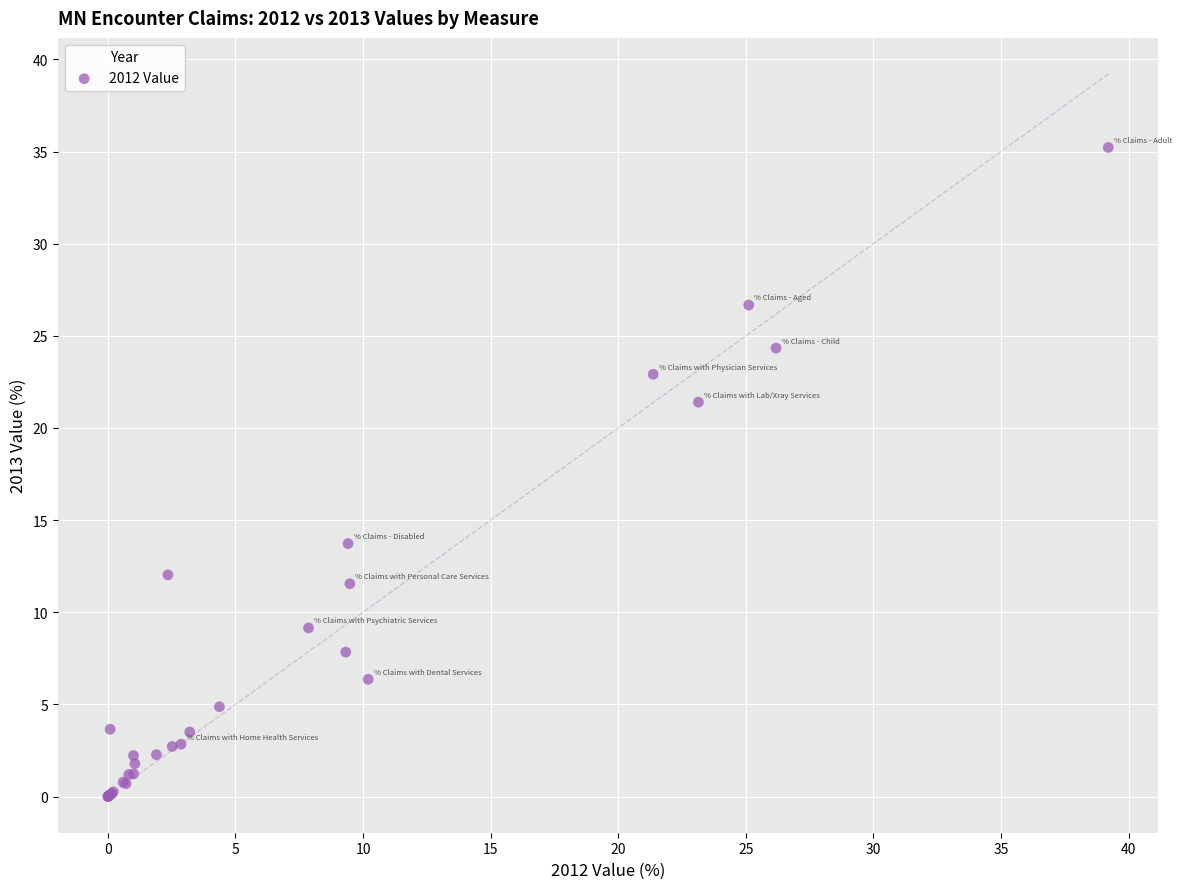

What Y value in the scatter plot is closest to 17?

13.7